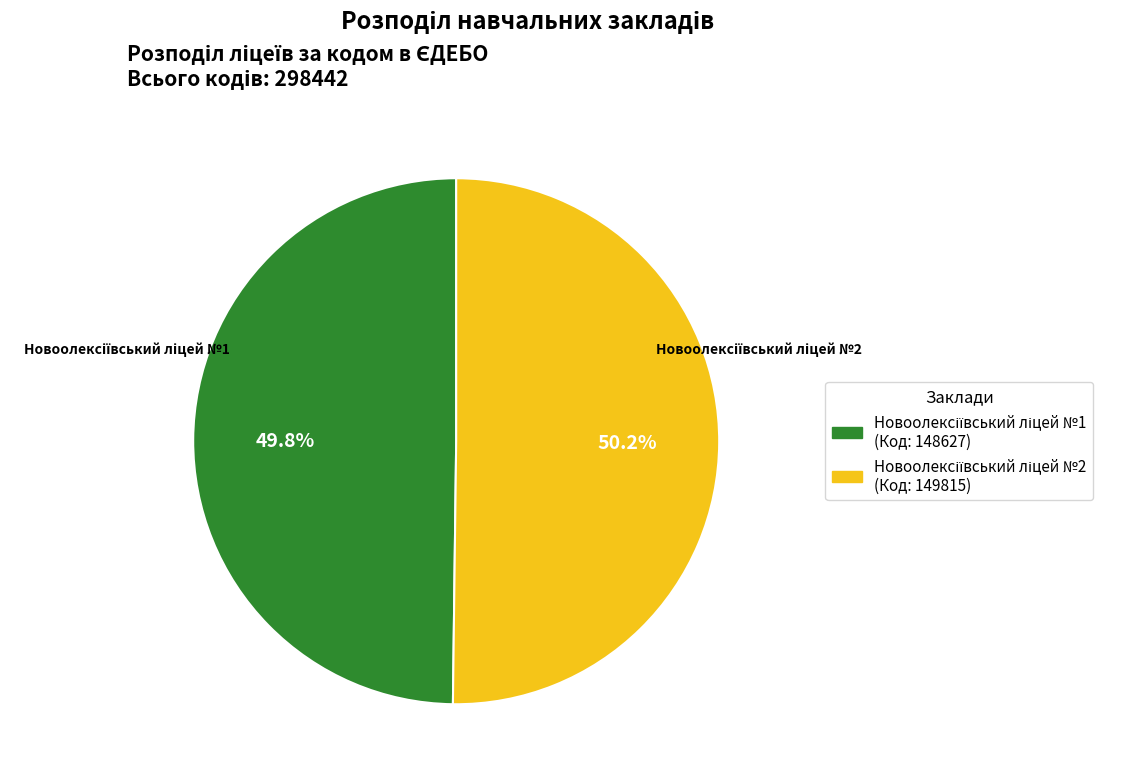

Is there a majority slice in this chart?

Yes